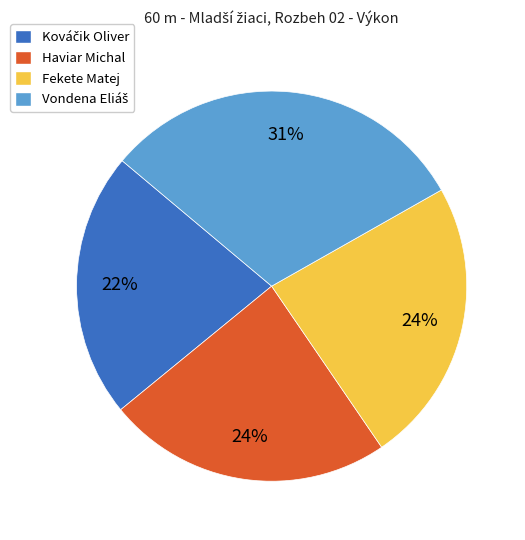

Does Haviar Michal represent more than half of the total?

No